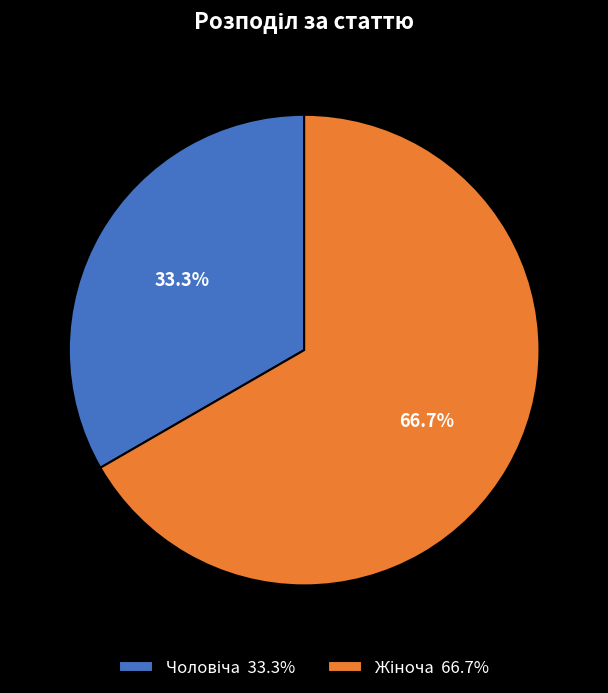

Does any single category account for the majority?

Yes